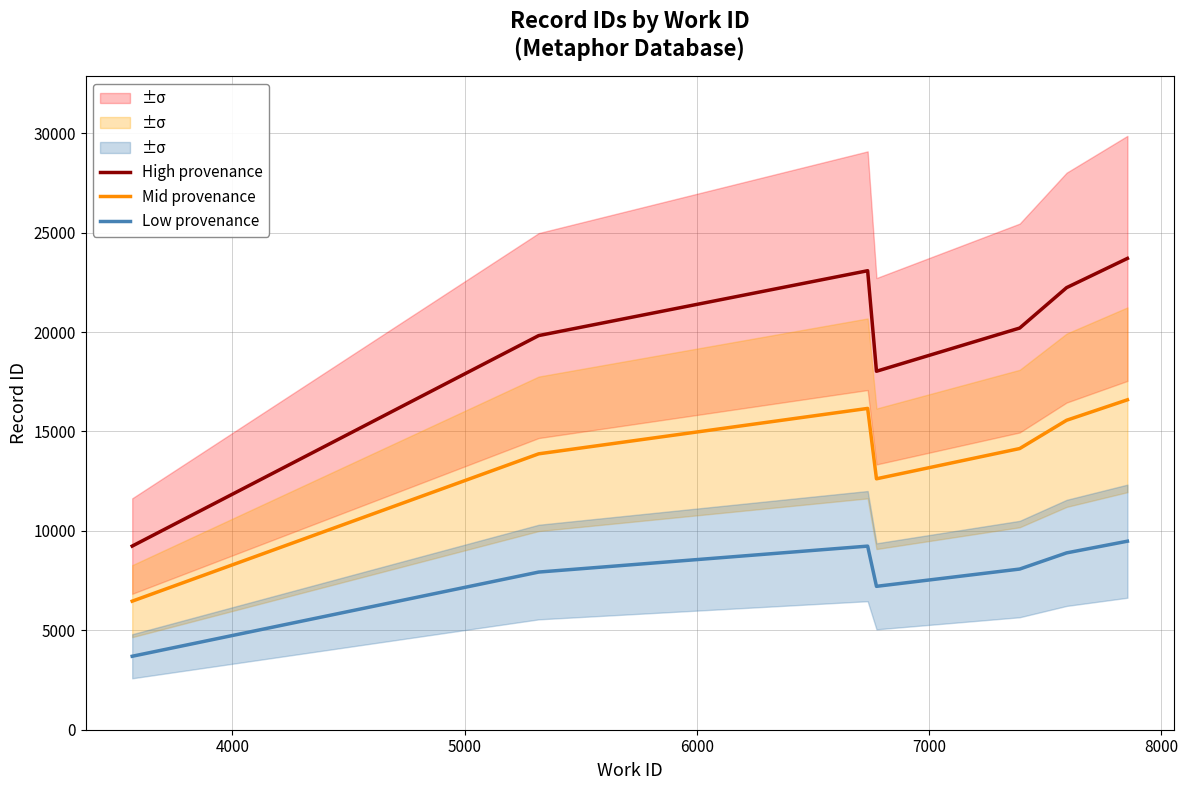

How many lines are shown in the chart?

3